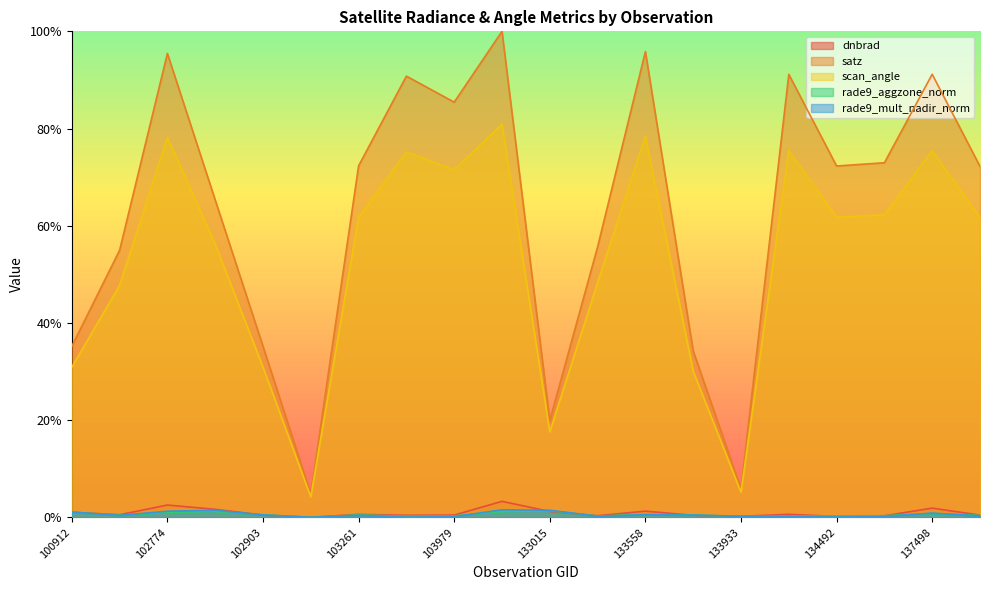

At how many categories does at least one series exceed 0?

20